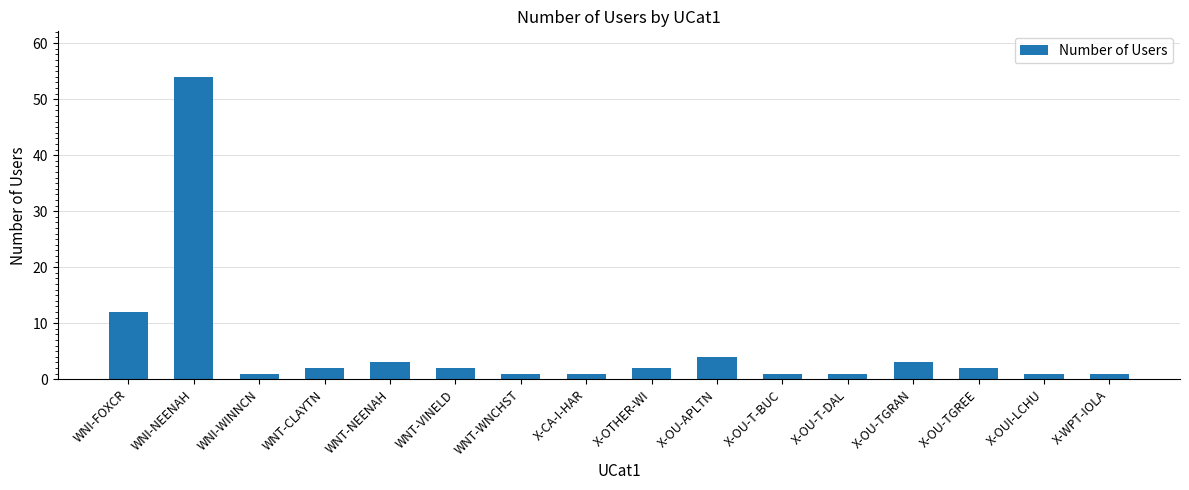

Count the number of data series in this chart.

1